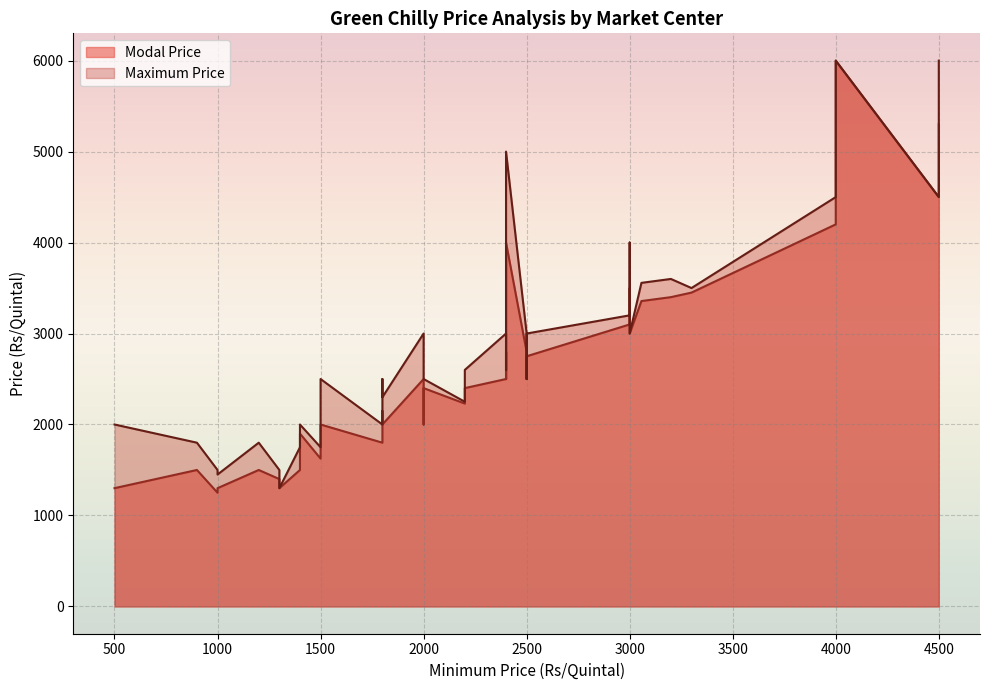

The value of Maximum Price at Mohindergarh is 3010. True or false?

False